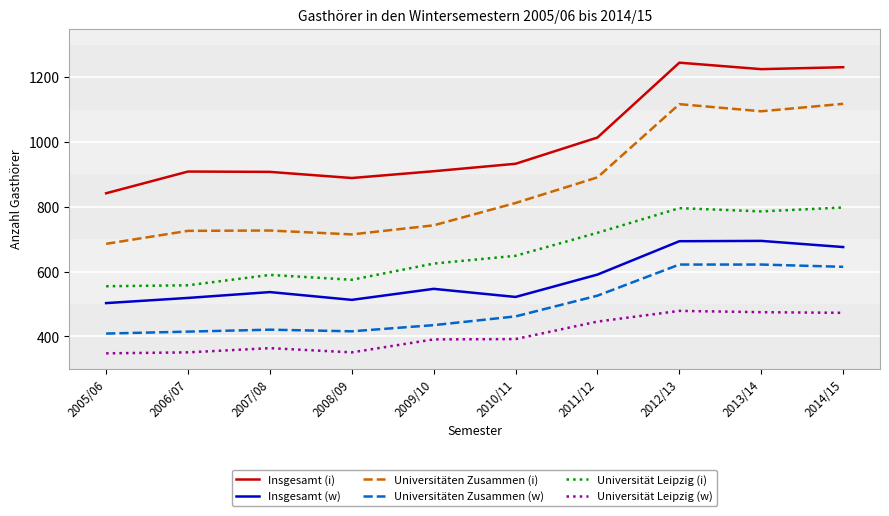

What is the difference between the highest and lowest values at 2014/15?

758